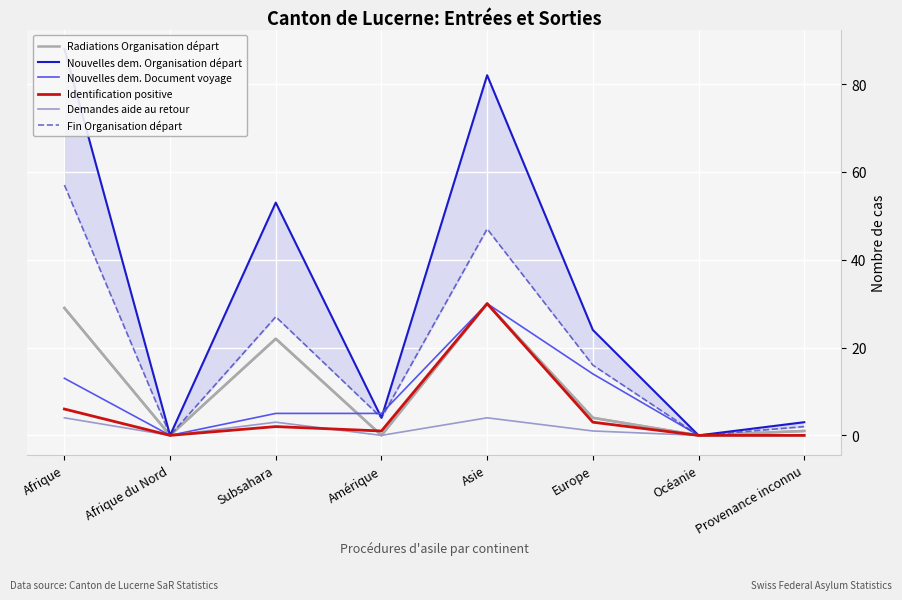

What is the maximum value for Fin Organisation départ?

57